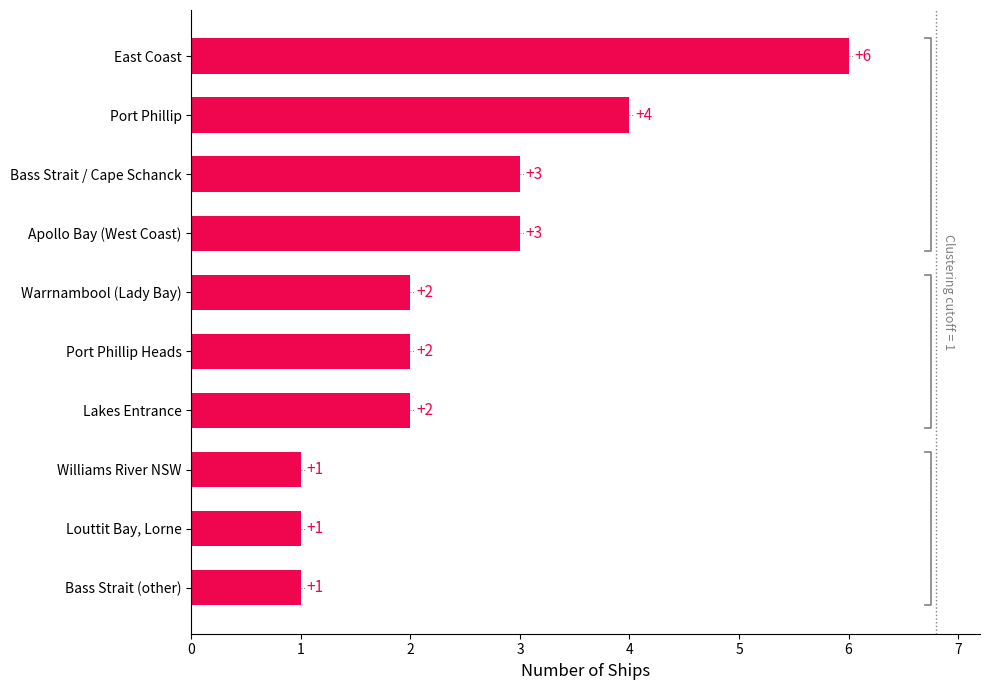

Which has a higher value, Lakes Entrance or Bass Strait (other)?

Lakes Entrance